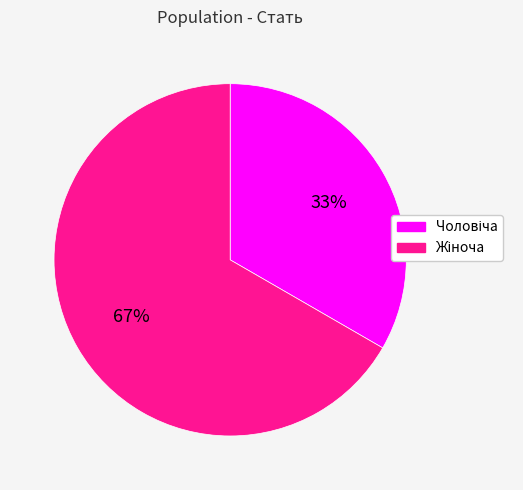

Does any single category account for the majority?

Yes